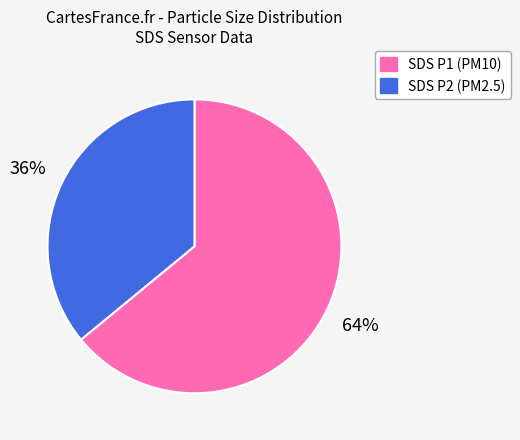

Is there a majority slice in this chart?

Yes